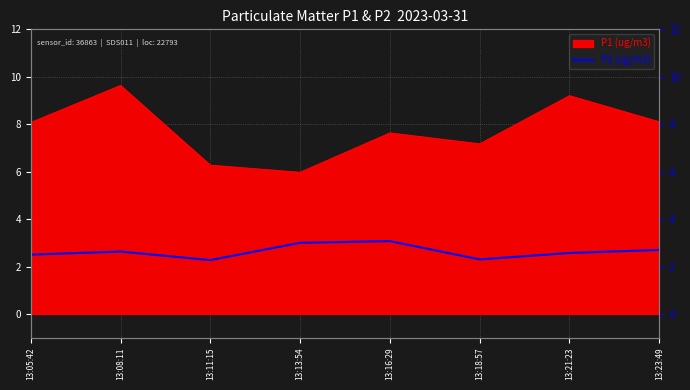

How many categories are shown in the chart?

8